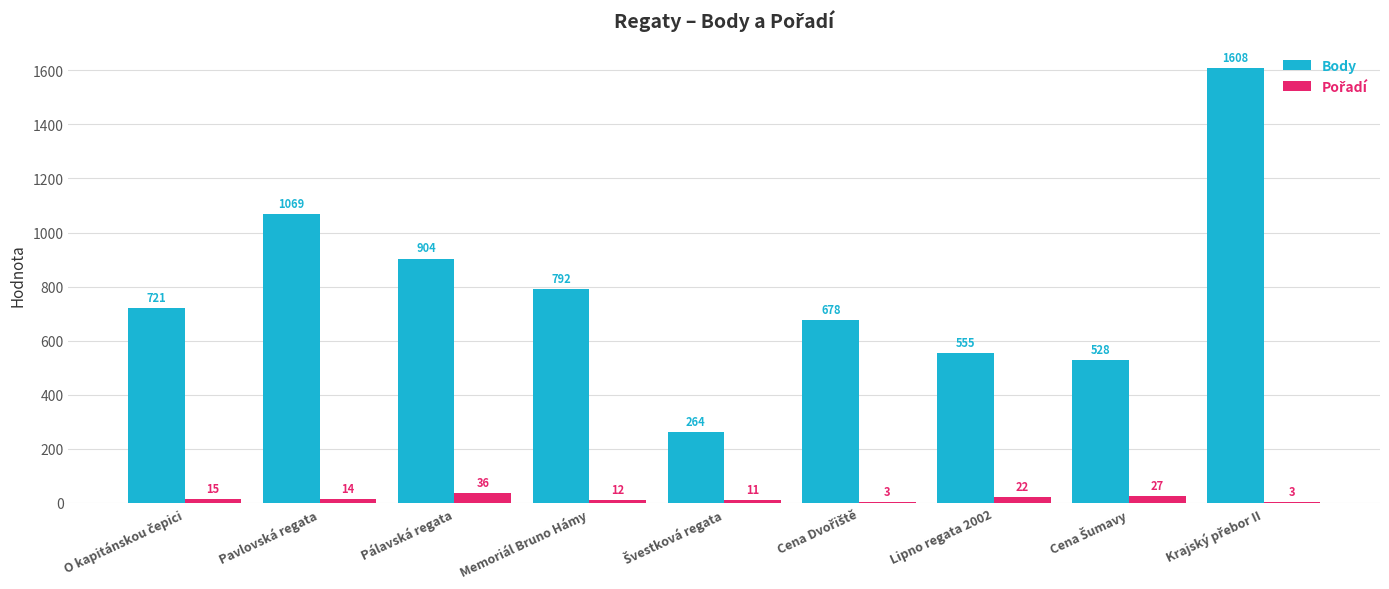

Are the bars horizontal?

No